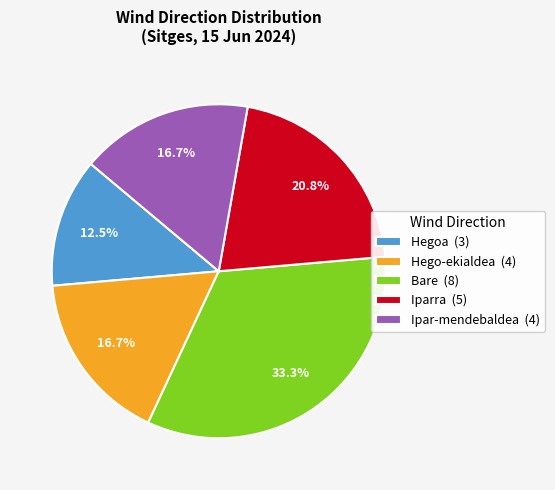

Does any single category account for the majority?

No